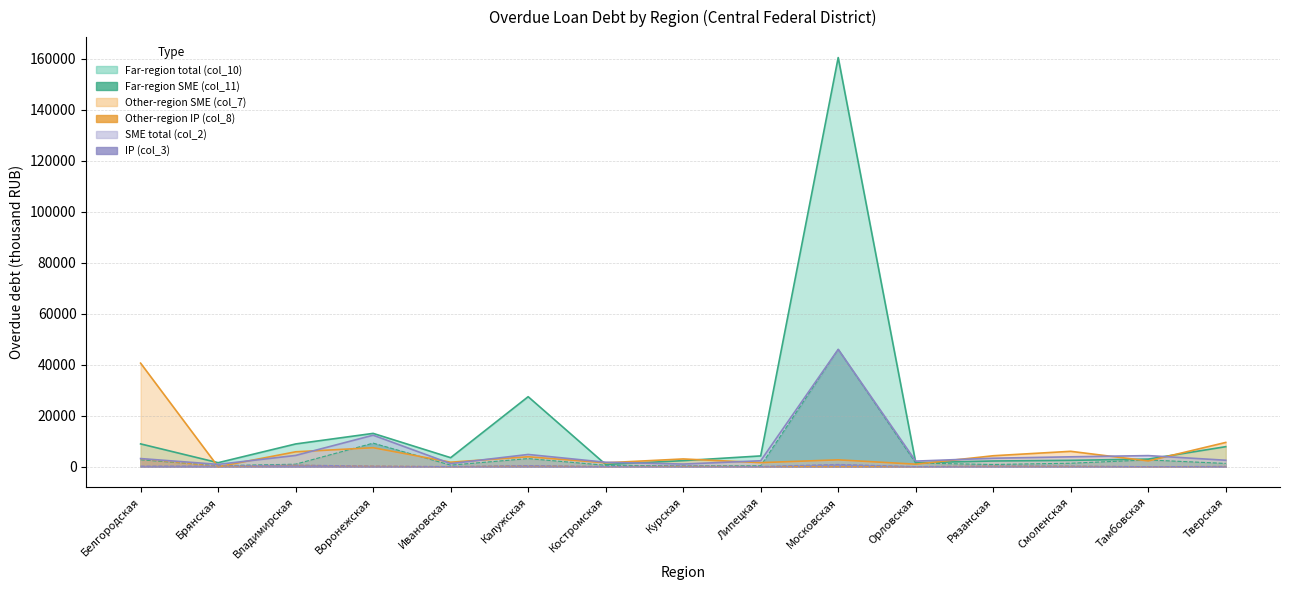

What is the total value across all series at Брянская?

3401